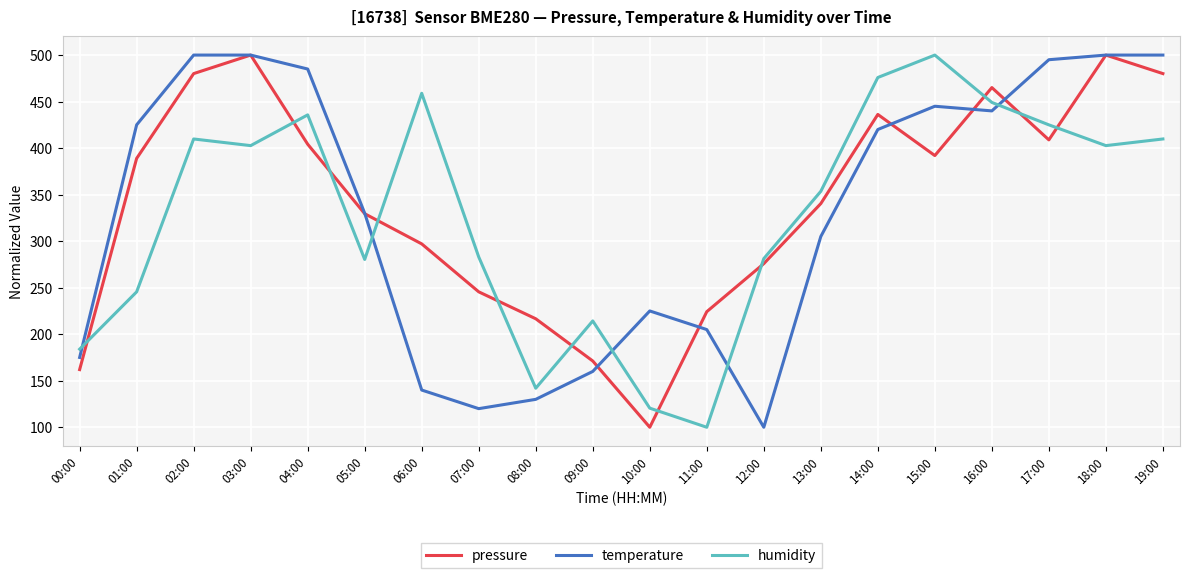

At 06:00, list the series in order from largest to smallest.

humidity, pressure, temperature